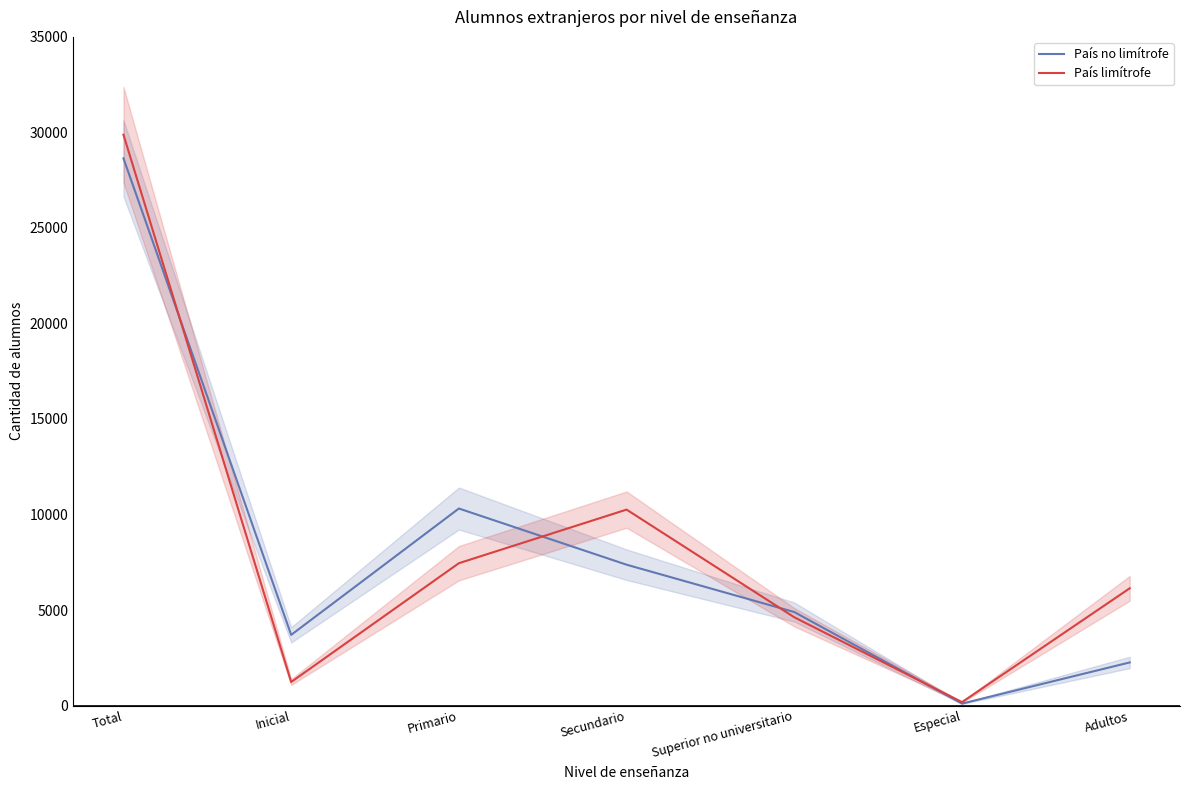

List the labels in order of País limítrofe value, smallest first.

Especial, Inicial, Superior no universitario, Adultos, Primario, Secundario, Total